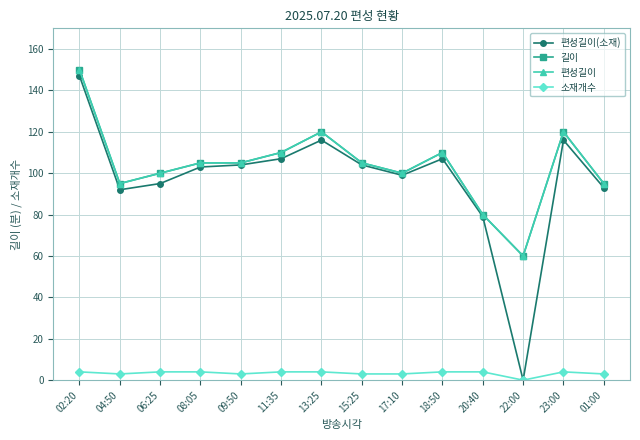

At which category is the sum across all series the highest?

02:20